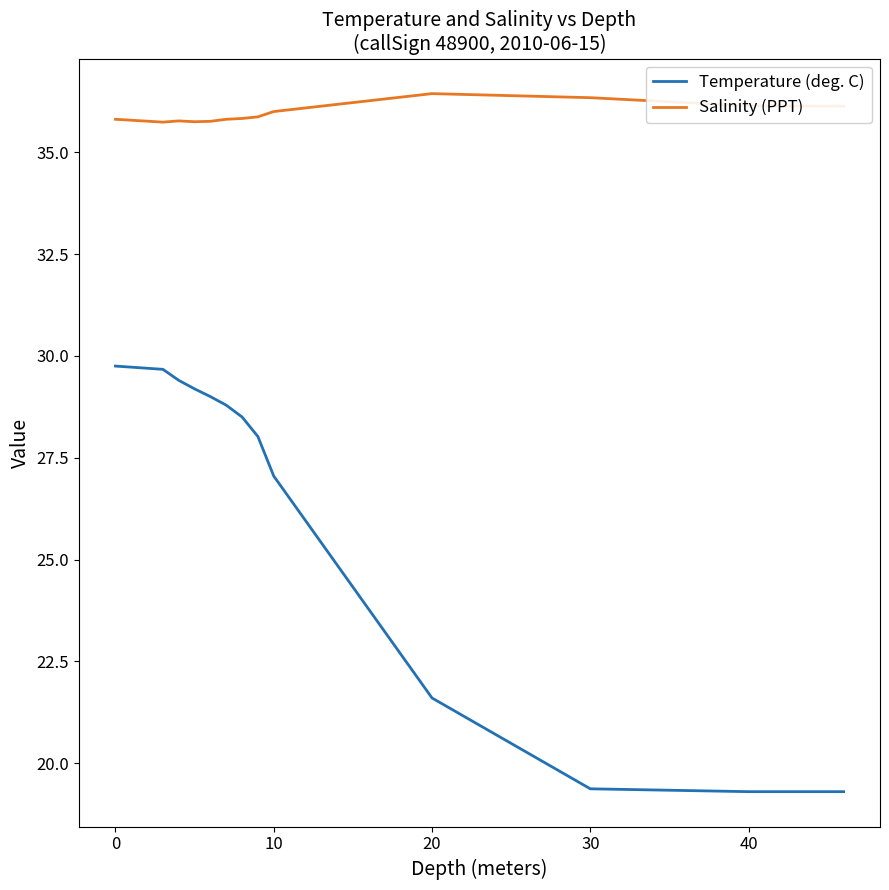

True or false: Temperature (deg. C) and Salinity (PPT) cross at least once.

False